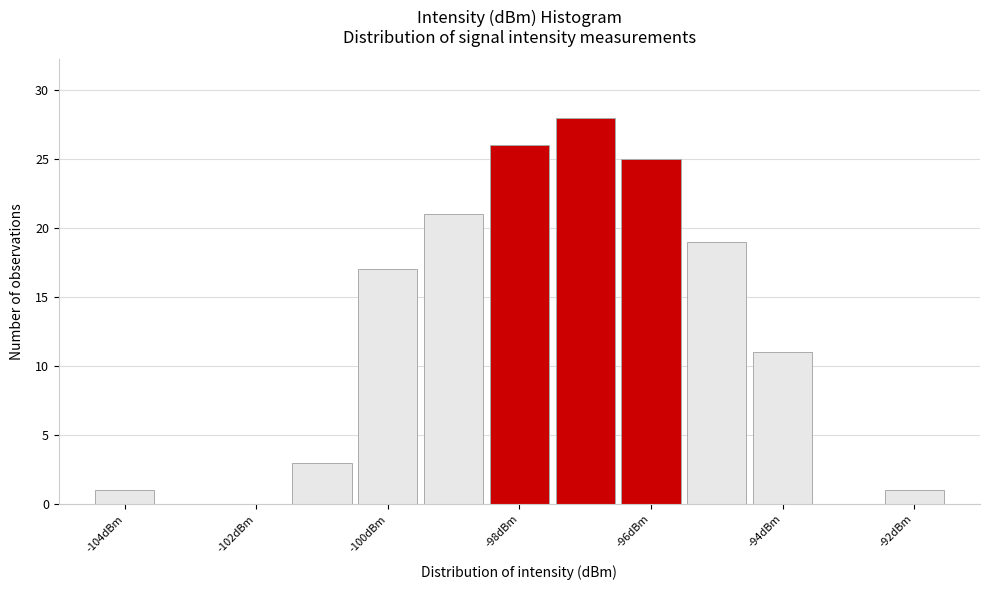

Reading left to right, transcribe this chart: for each bar, give the range it covers on the x-axis and its height. Neither the bar edges nor the heights are printed on the chart, so give them approximately, as read against the axes.

-104.5 to -103.5: 1
-103.5 to -102.5: 0
-102.5 to -101.5: 0
-101.5 to -100.5: 3
-100.5 to -99.5: 17
-99.5 to -98.5: 21
-98.5 to -97.5: 26
-97.5 to -96.5: 28
-96.5 to -95.5: 25
-95.5 to -94.5: 19
-94.5 to -93.5: 11
-93.5 to -92.5: 0
-92.5 to -91.5: 1